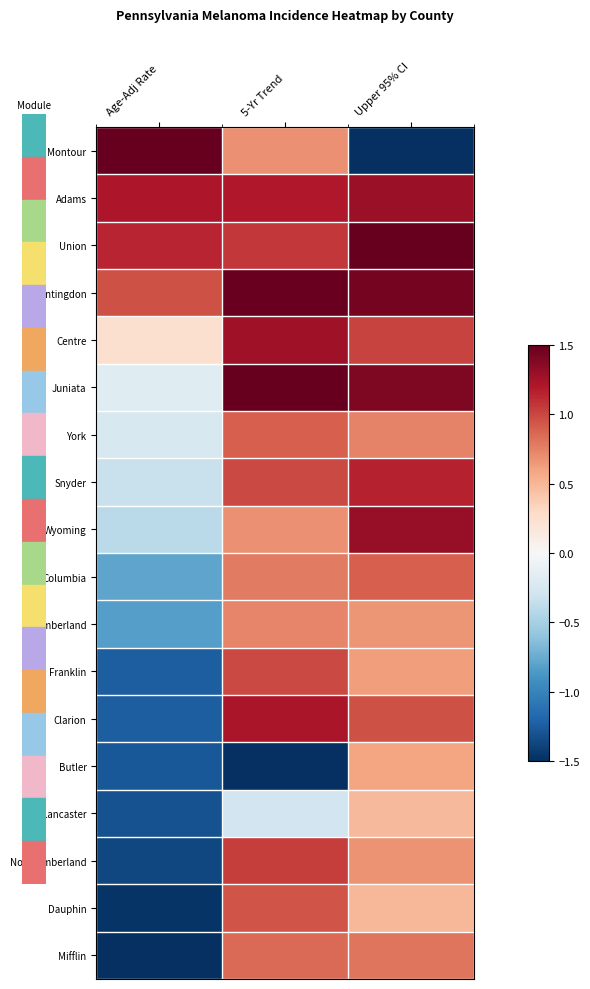

Which series changed the most between Age-Adj Rate and Upper 95% CI?

Montour